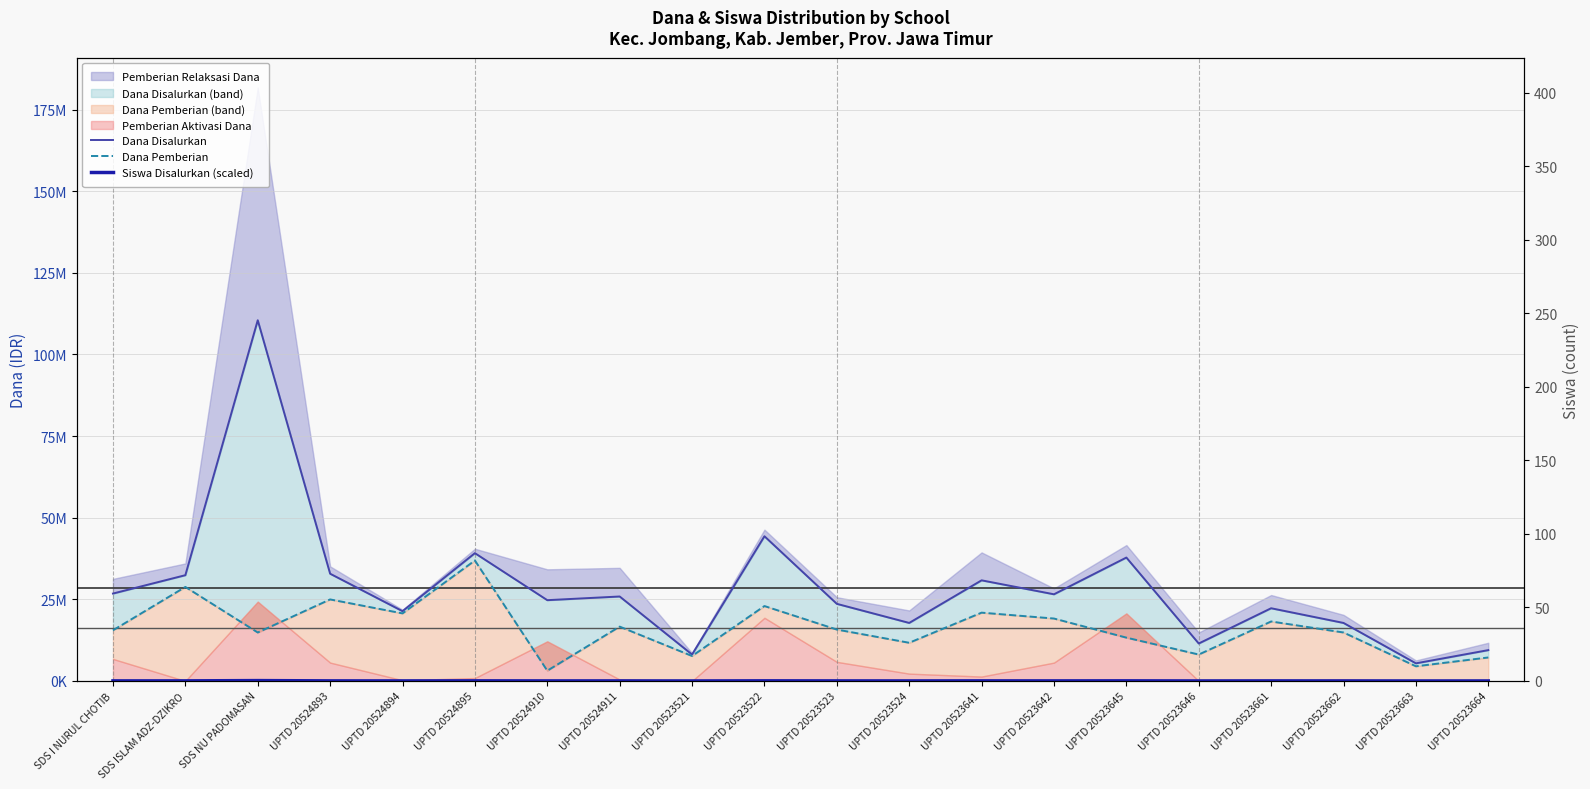

What is the approximate value of Dana Pemberian at UPTD 20523521?

7650000